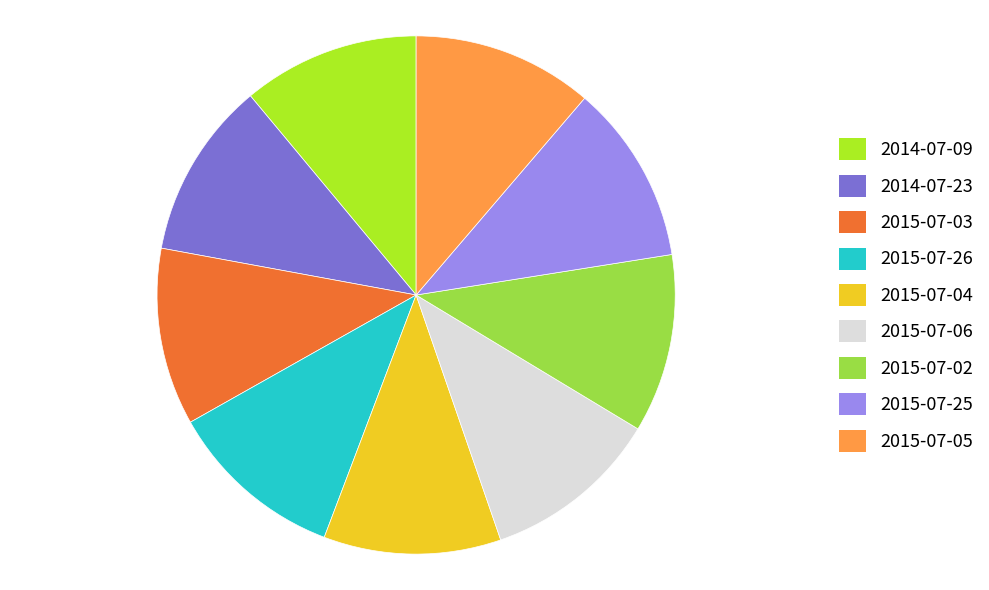

Do 2015-07-04 and 2015-07-06 together represent more than half of the pie?

No